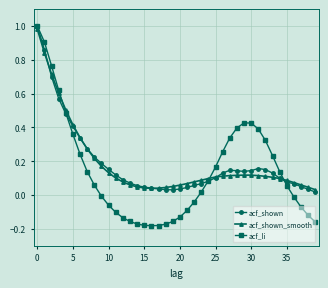

Which series has the widest spread of values?

acf_li